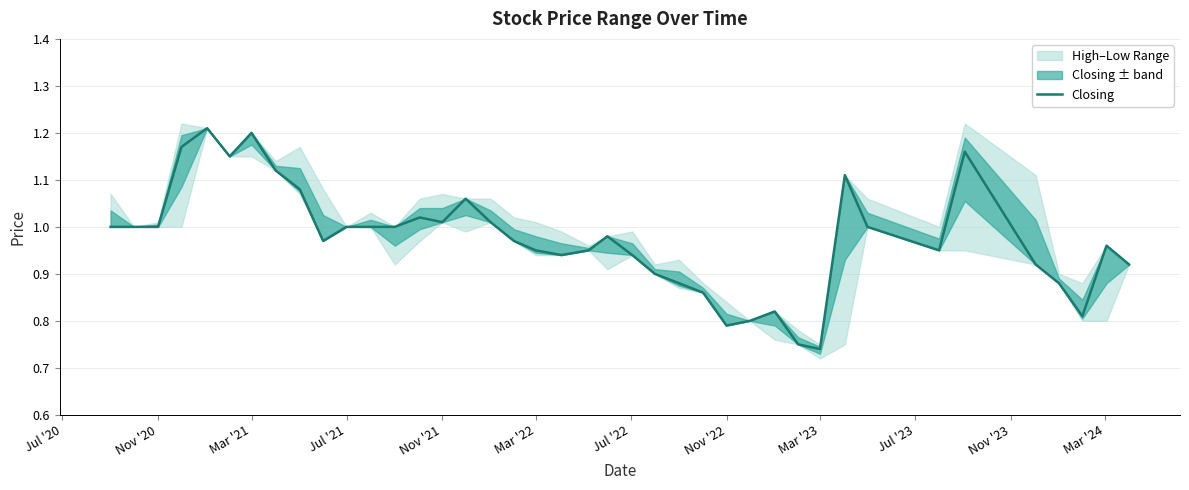

Is it true that Closing equals 1.0 at Nov '22?

False